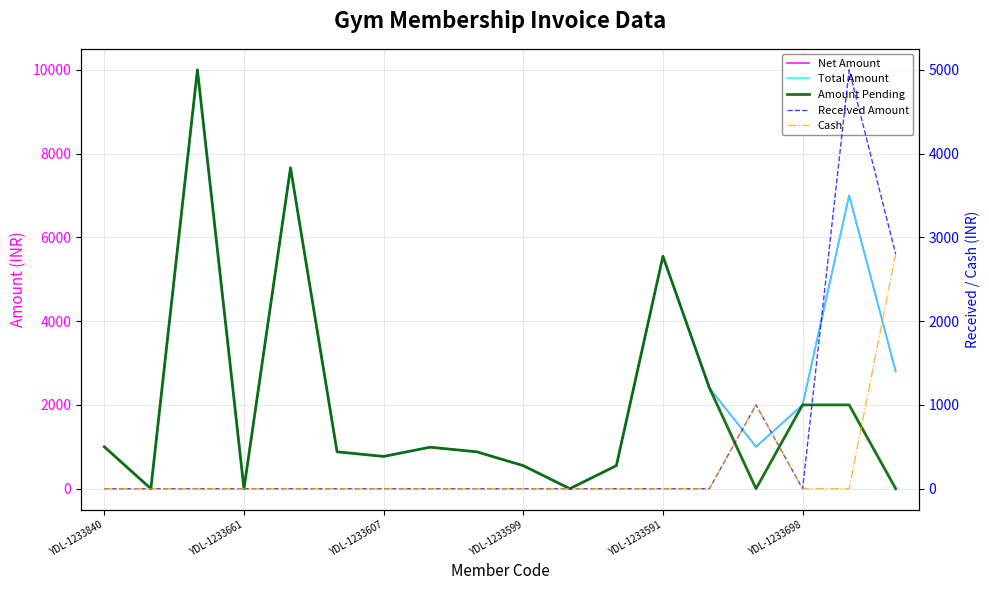

What position from the left is YDL-1233661?

2